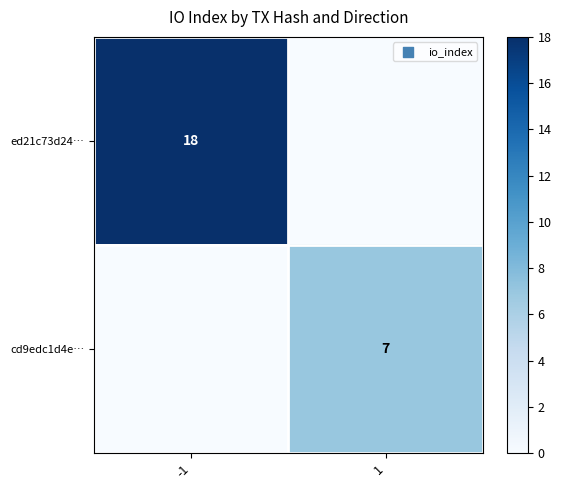

Between 1 and -1, which is larger?

-1